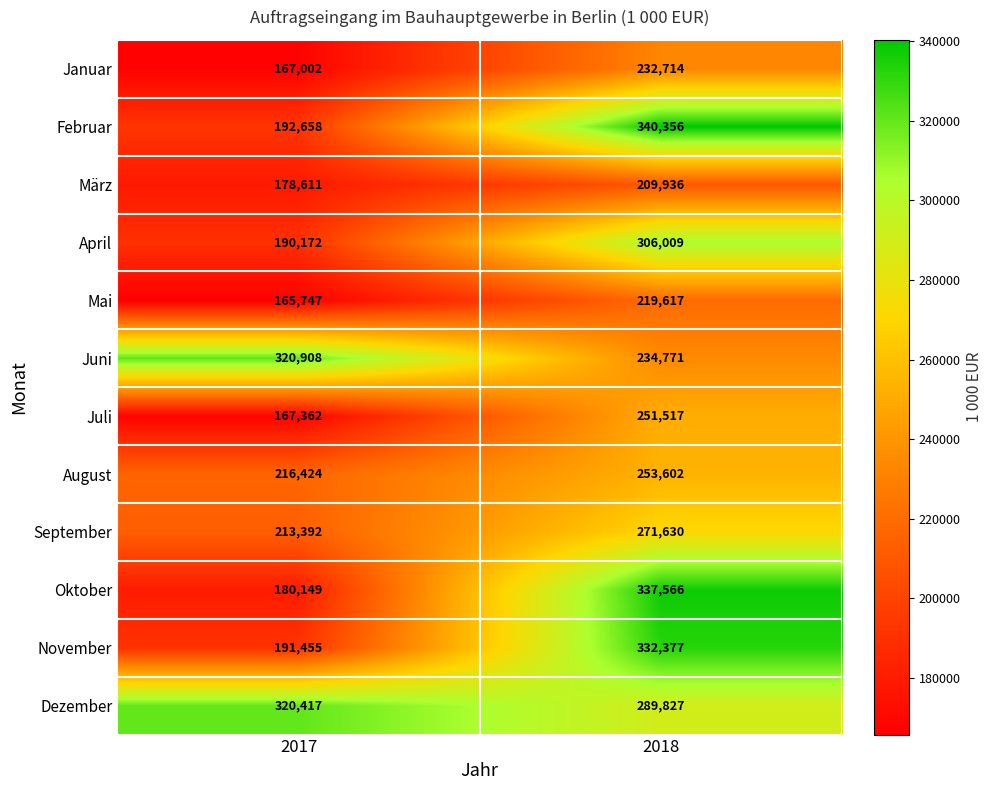

What is the difference between the maximum and minimum values in the August series?

37178